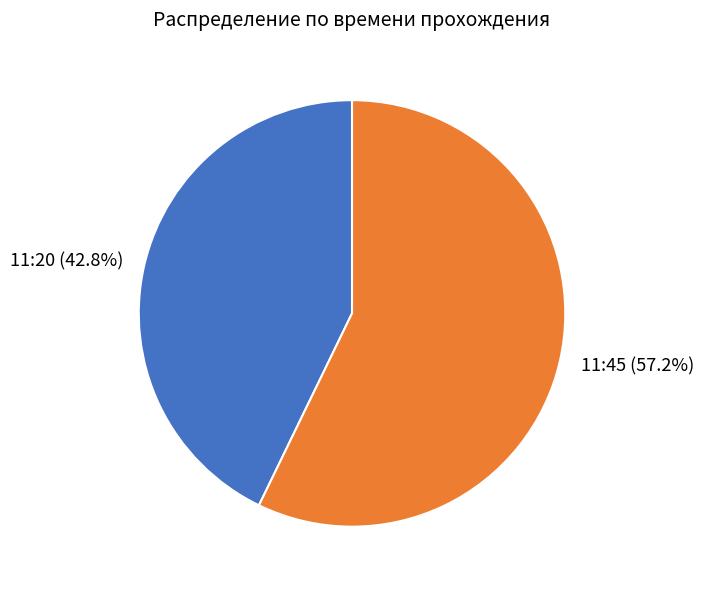

How many segments does this pie chart have?

2